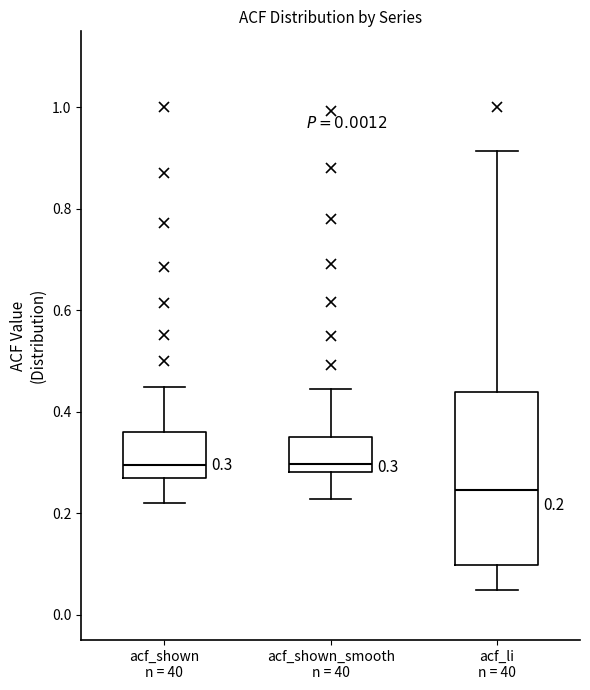

Which box's median line is the lowest?

acf_li n = 40